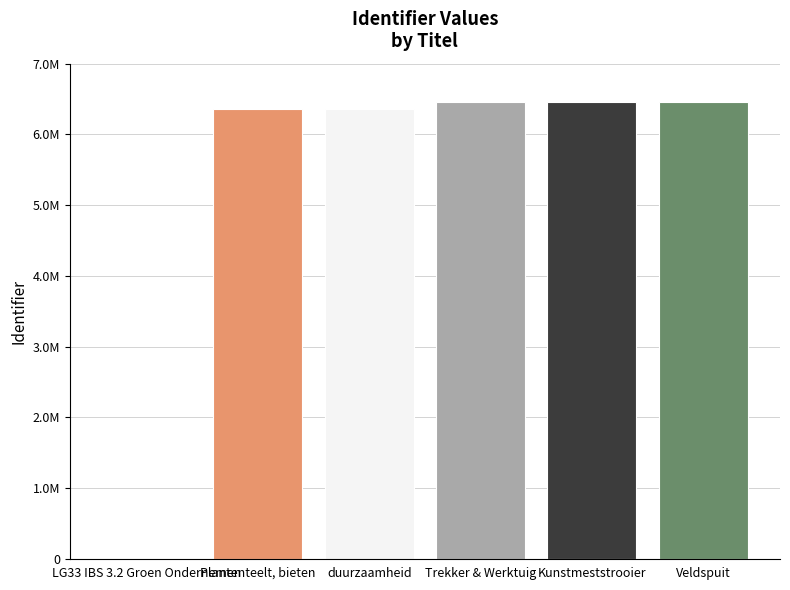

Reading left to right, extract all data points from this chart.

0	6365250	6363706	6461273	6461285	6461287